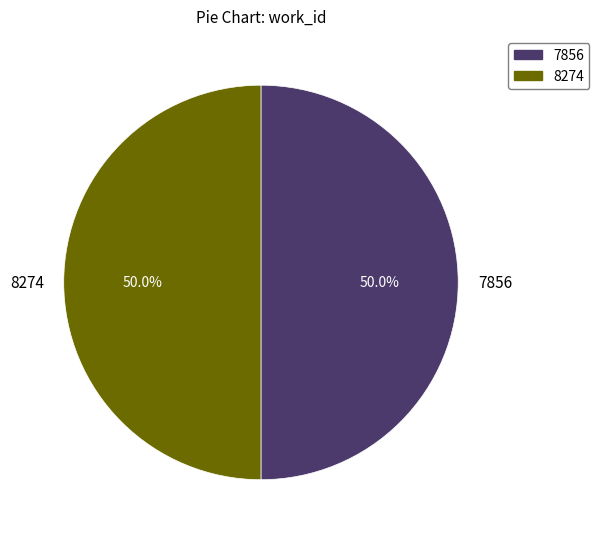

How many segments does this pie chart have?

2